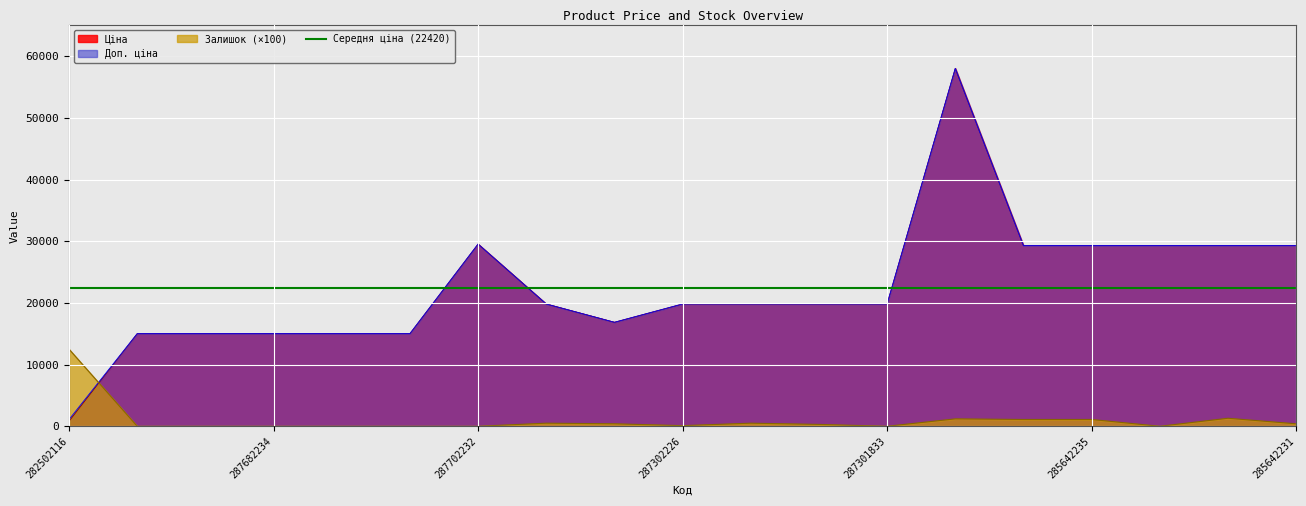

Is it true that Залишок equals 746.1 at 287302223?

False